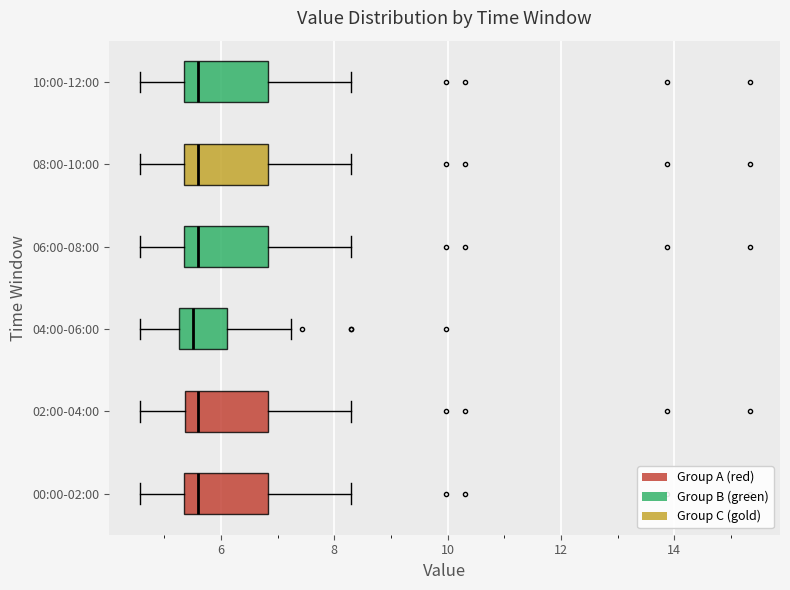

Reading bottom to top, read every box against the x-axis: the position of its median line, the range the box covers, and the ends of its whiskers. The values are not printed on the chart, so give them approximately, as read against the axis.

00:00-02:00: median 5.6, box 5.4 to 6.8, whiskers 4.6 to 8.4
02:00-04:00: median 5.6, box 5.4 to 6.8, whiskers 4.6 to 8.4
04:00-06:00: median 5.6, box 5.2 to 6.2, whiskers 4.6 to 7.2
06:00-08:00: median 5.6, box 5.4 to 6.8, whiskers 4.6 to 8.4
08:00-10:00: median 5.6, box 5.4 to 6.8, whiskers 4.6 to 8.4
10:00-12:00: median 5.6, box 5.4 to 6.8, whiskers 4.6 to 8.4